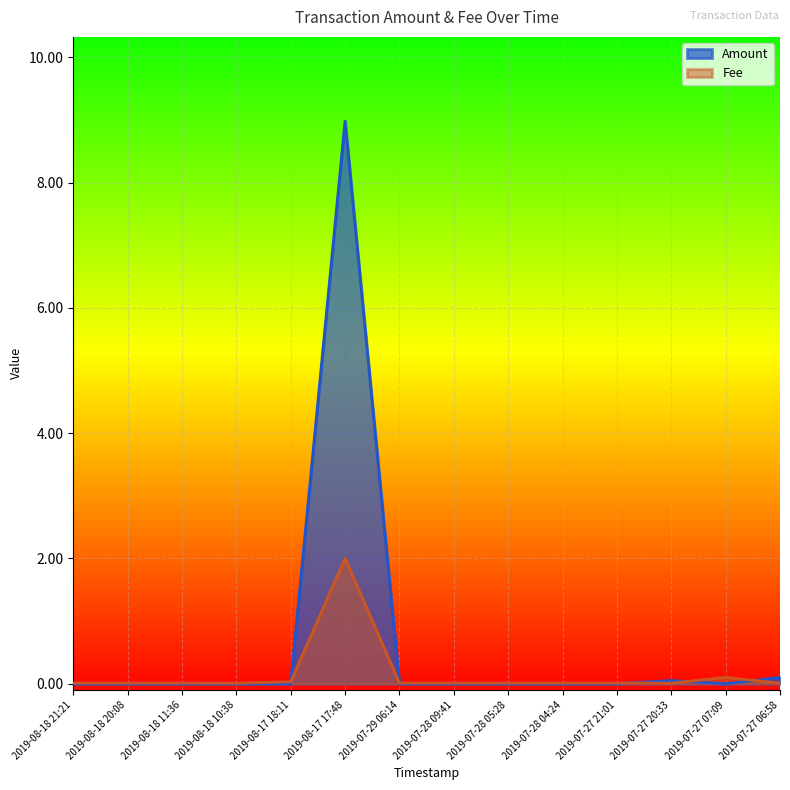

Count the number of data series in this chart.

2